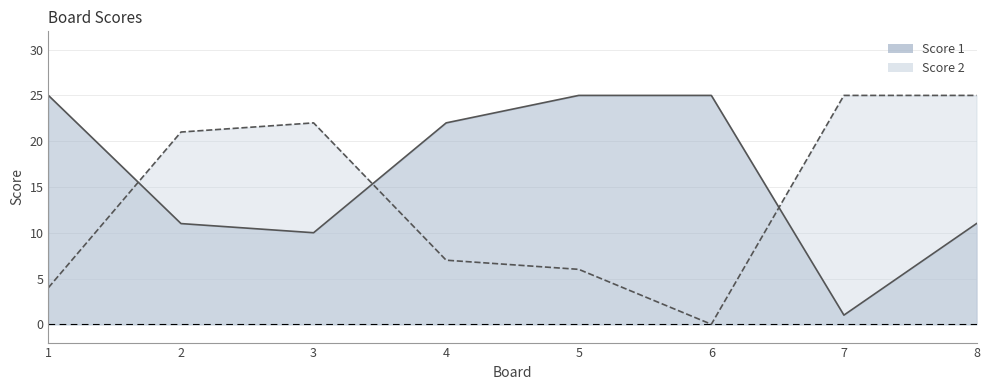

Read the Score 2 value at 8.

25